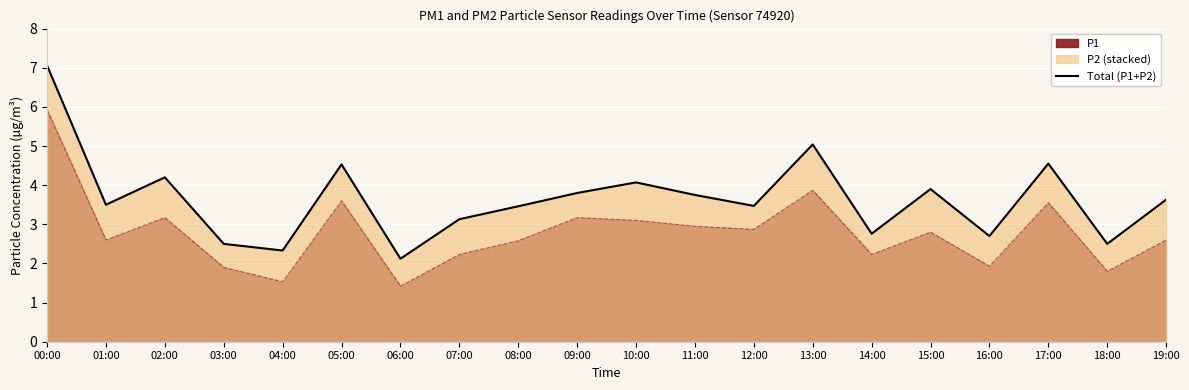

List the labels in order of value, largest first.

00:00, 13:00, 17:00, 05:00, 02:00, 10:00, 15:00, 09:00, 11:00, 19:00, 01:00, 12:00, 08:00, 07:00, 14:00, 16:00, 03:00, 18:00, 04:00, 06:00